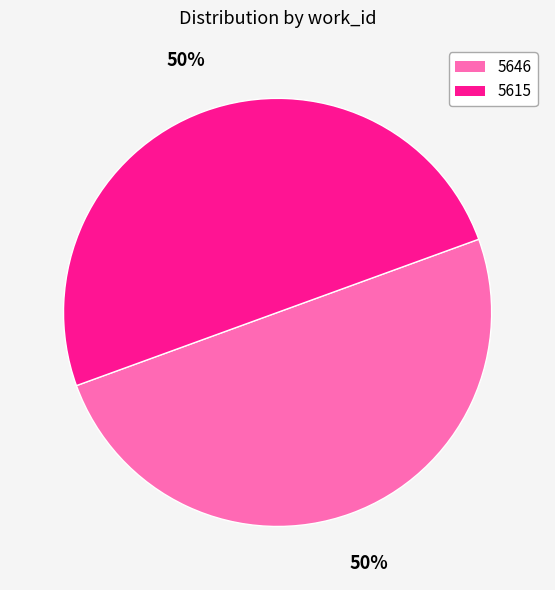

Count the number of slices in the pie.

2